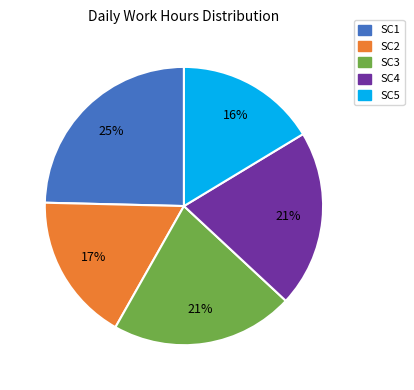

To the nearest percent, what is the average slice percentage?

20%